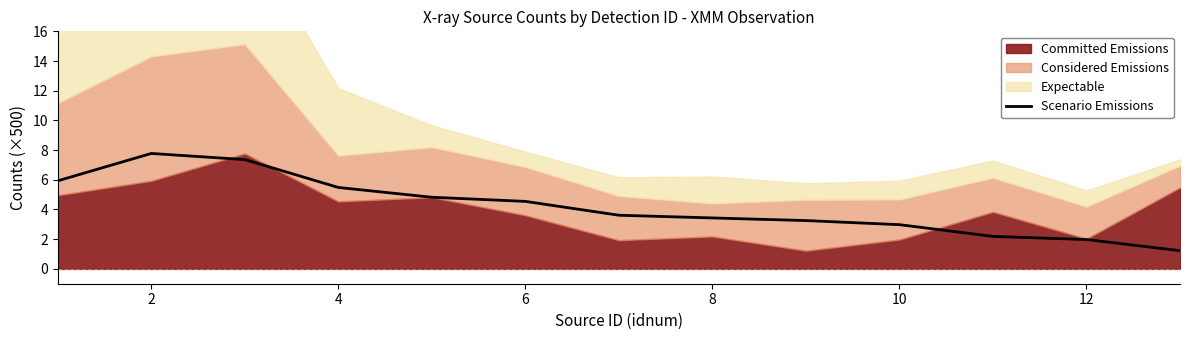

Is it true that Scenario Emissions equals 1.2 at 8?

False